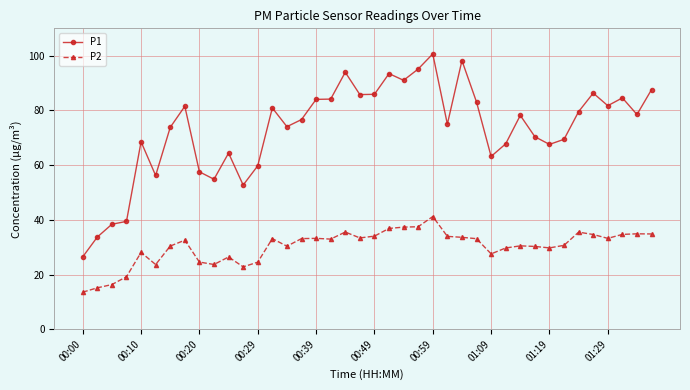

What is the minimum value shown in the chart?

13.6